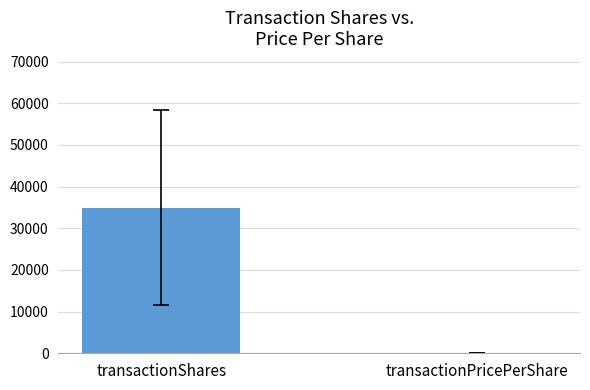

Which category has the highest value across all series?

transactionShares